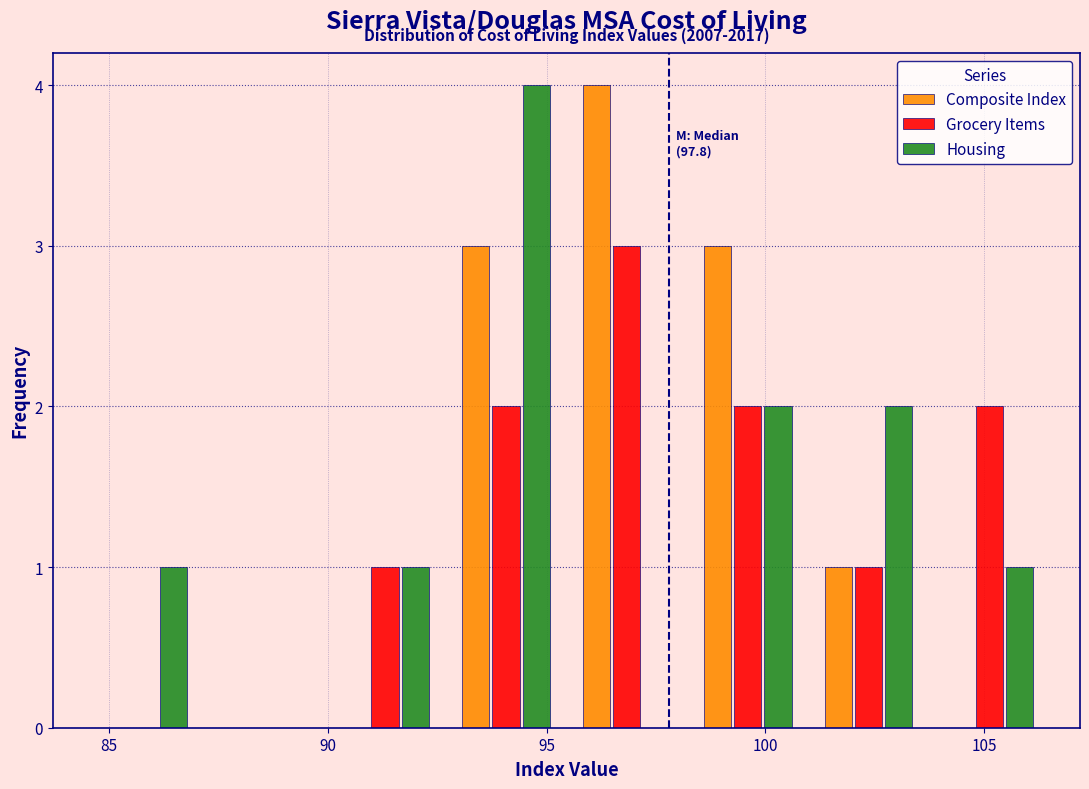

In the Composite Index series, which range on the x-axis has the tallest bar?

95.5 to 98.0